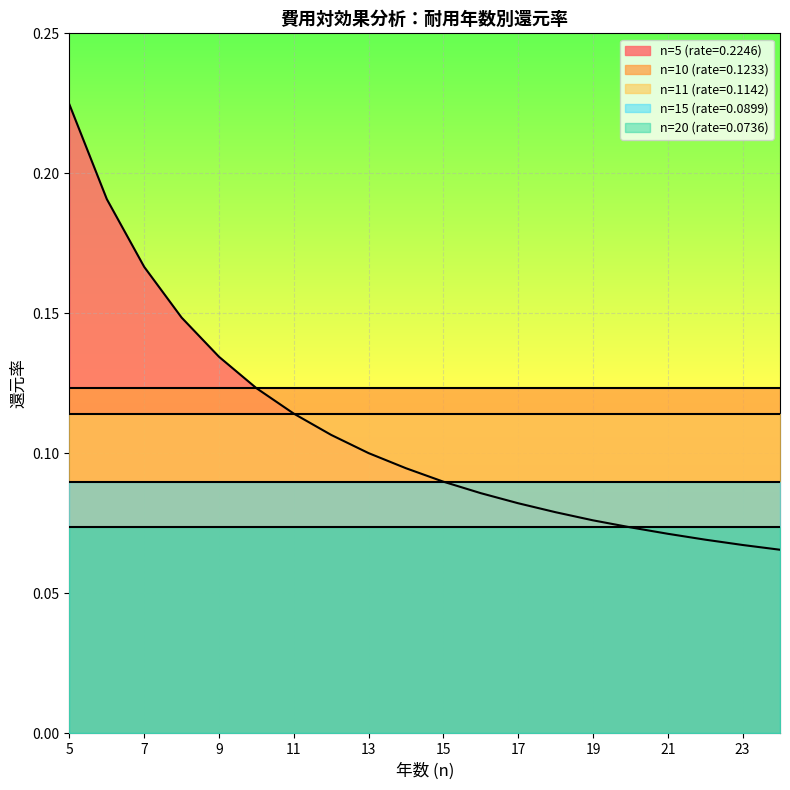

Which series has the largest range (max minus min)?

n=5 (rate=0.2246)